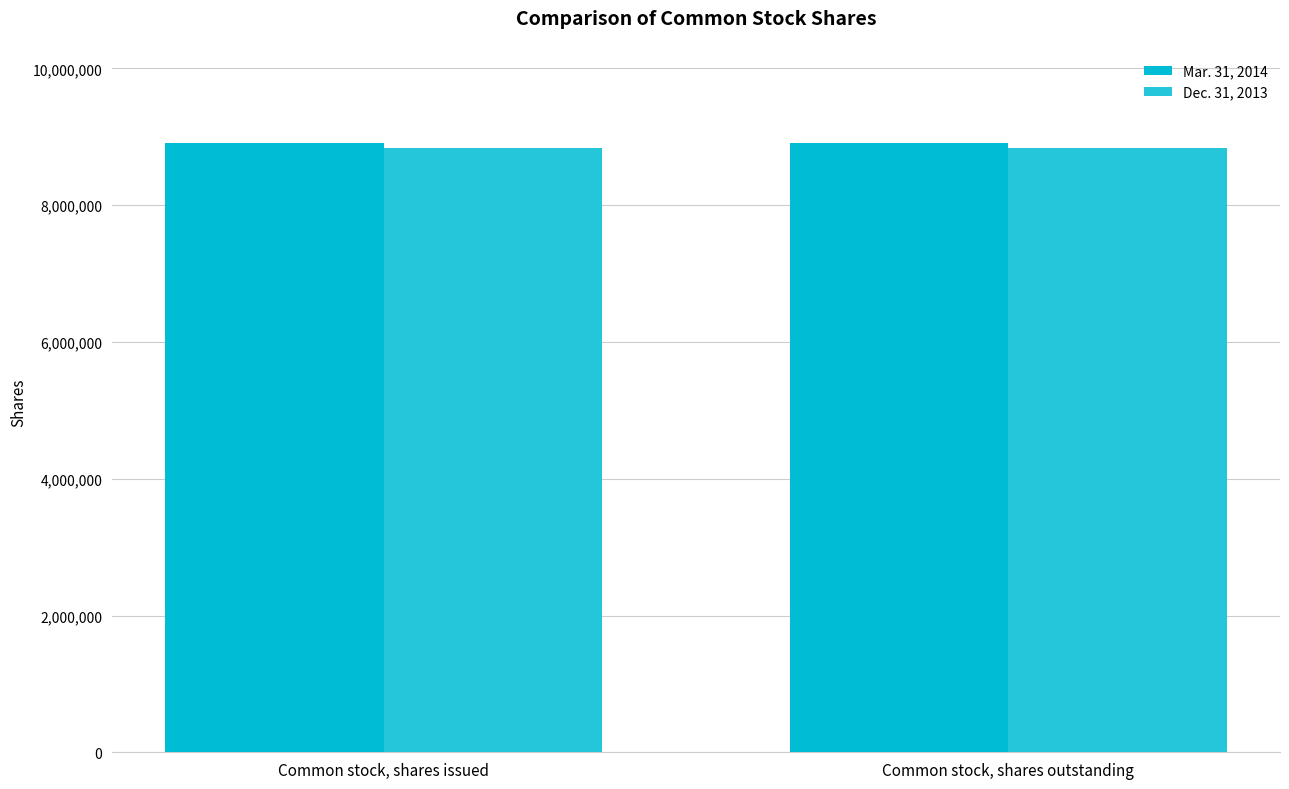

What is the label of the 1st bar from the left?

Common stock, shares issued